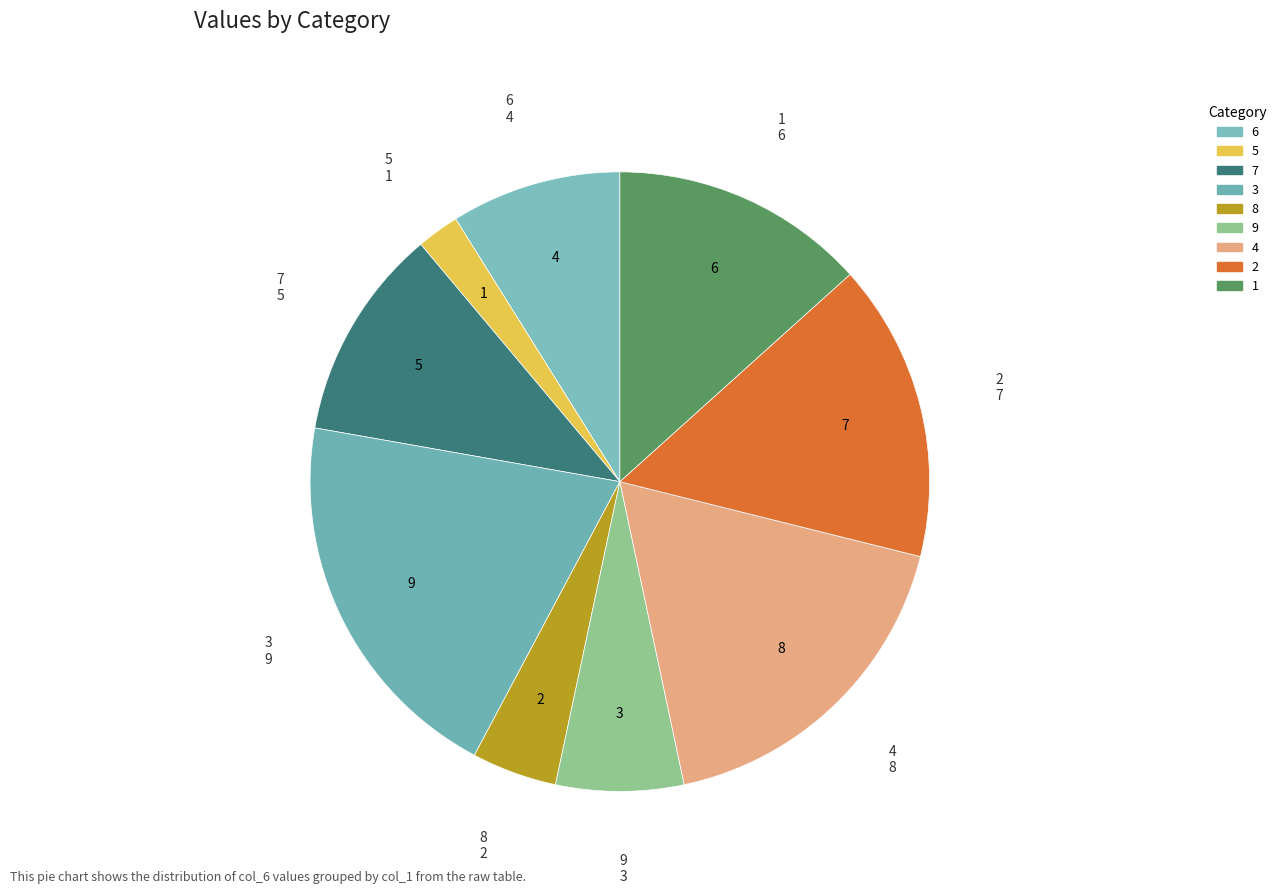

True or false: 5 accounts for 2% of the total.

True